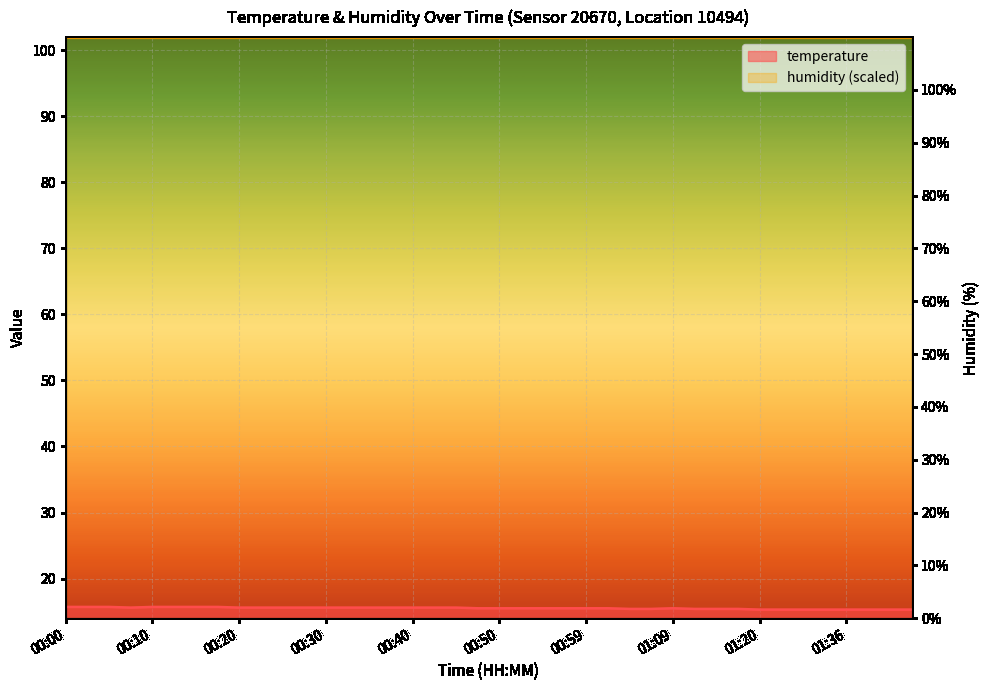

What is the smallest value displayed?

15.3